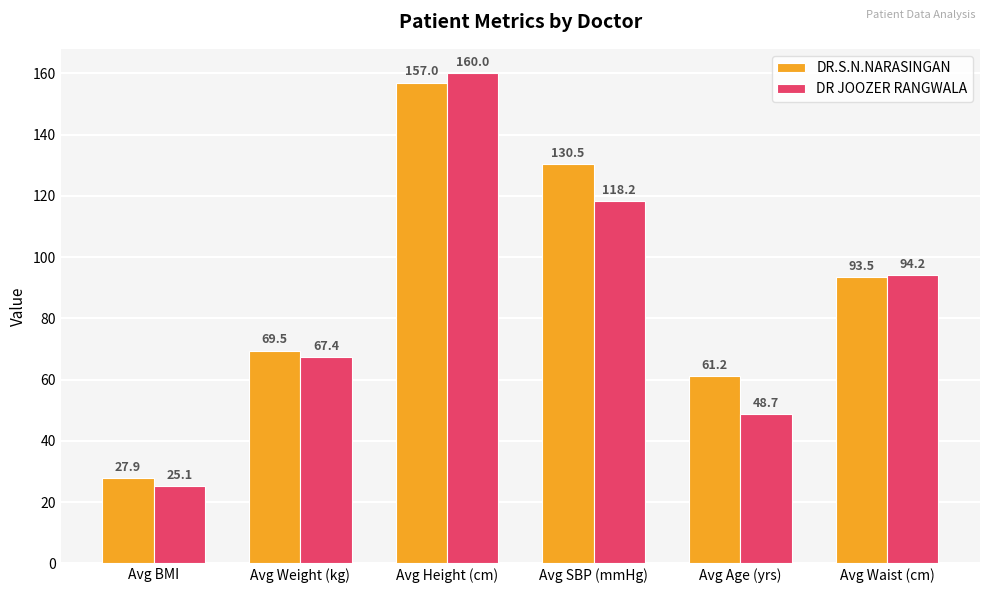

Rank the series by their maximum value, from highest to lowest.

DR JOOZER RANGWALA, DR.S.N.NARASINGAN